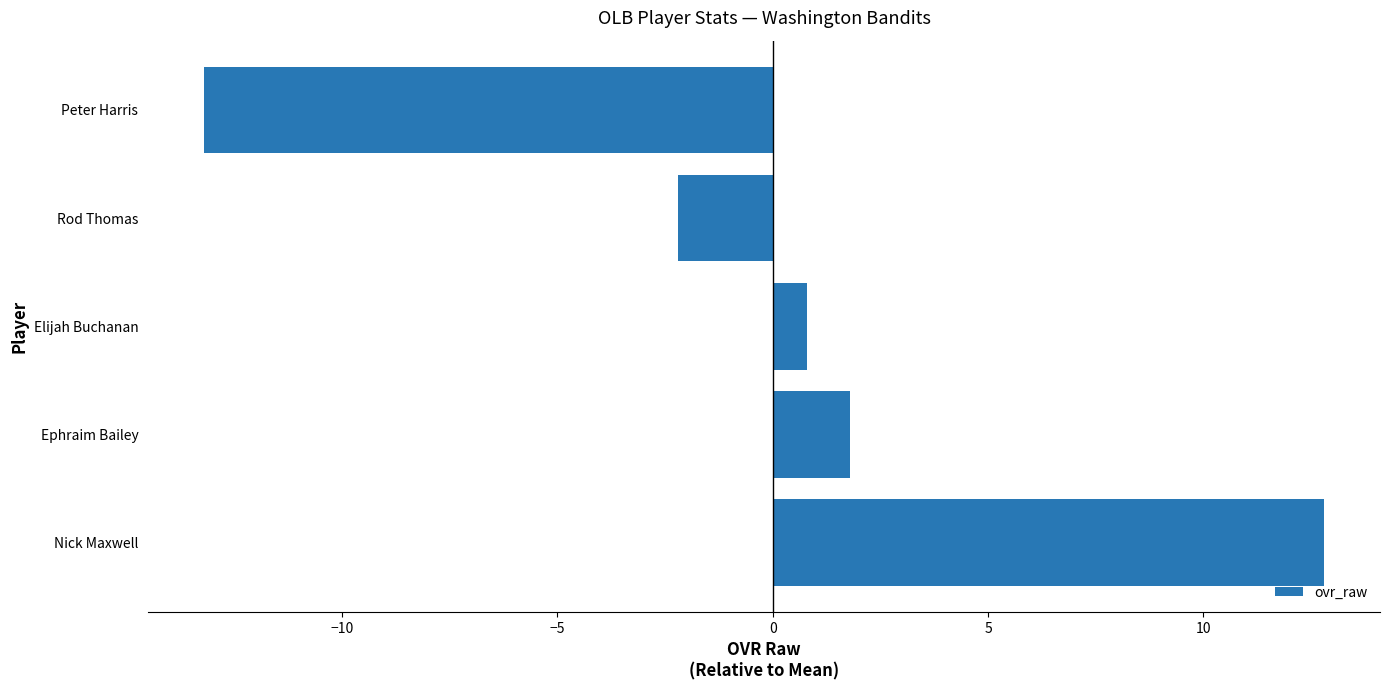

The value at Rod Thomas is -2.2. True or false?

True